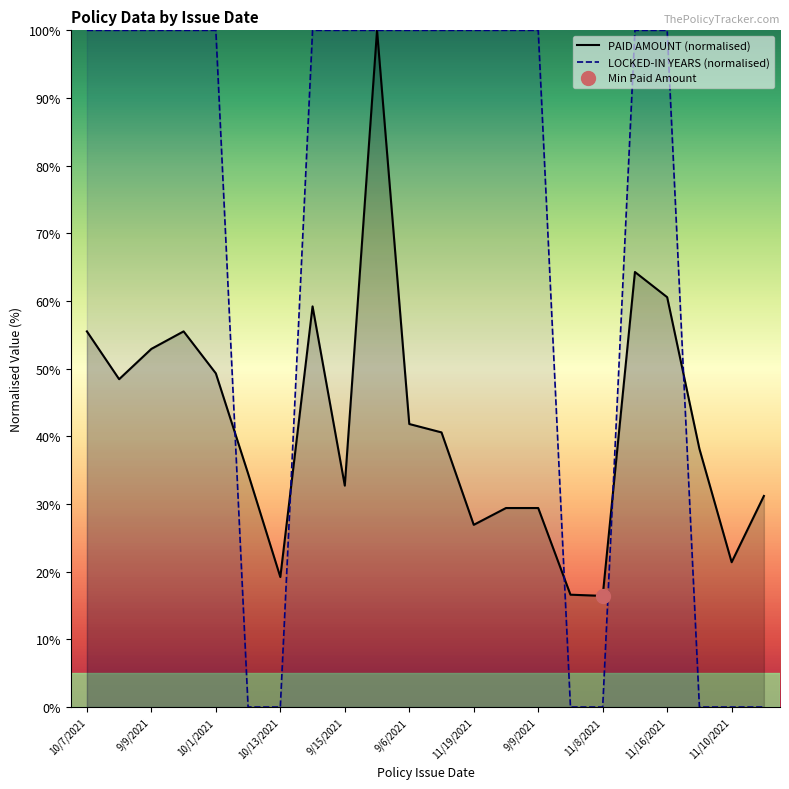

How many lines are shown in the chart?

2